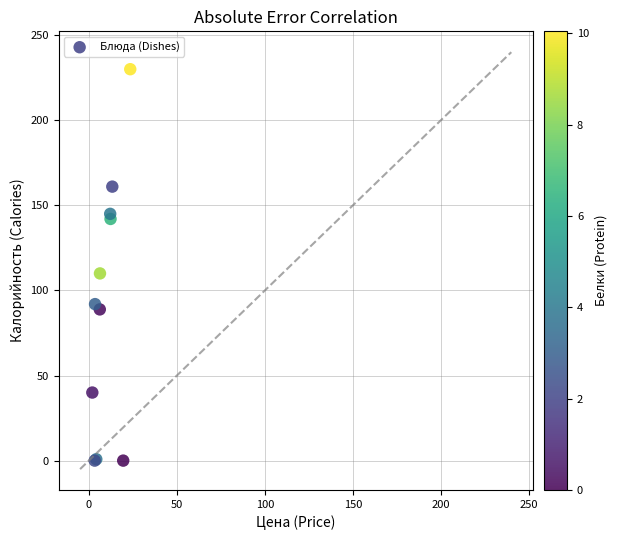

What Y value in the scatter plot is closest to 115?

110.0